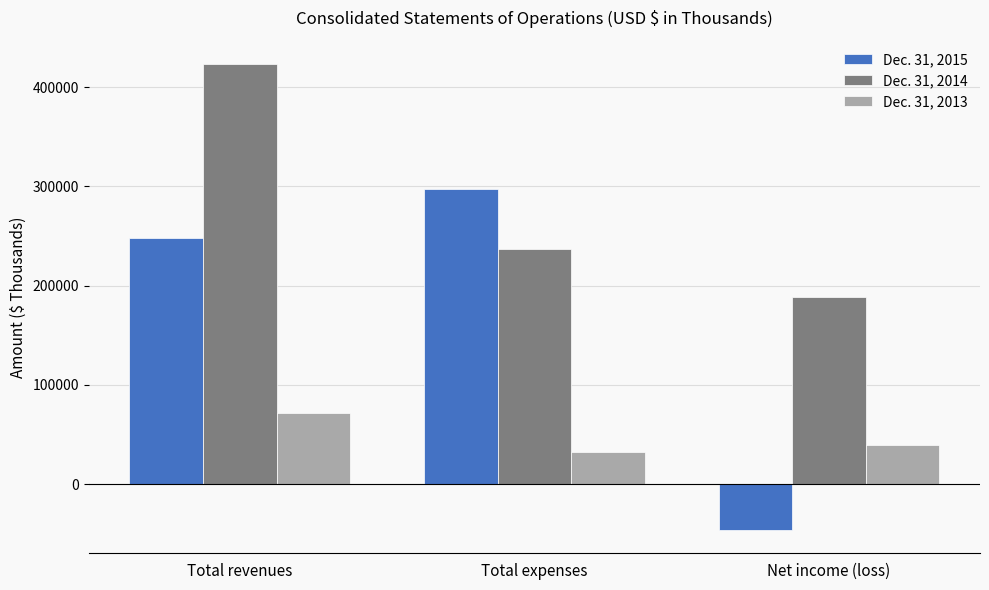

How many categories are shown in the chart?

3